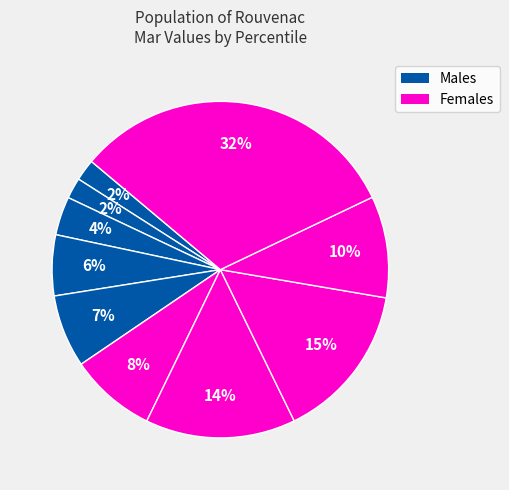

Count the number of slices in the pie.

10